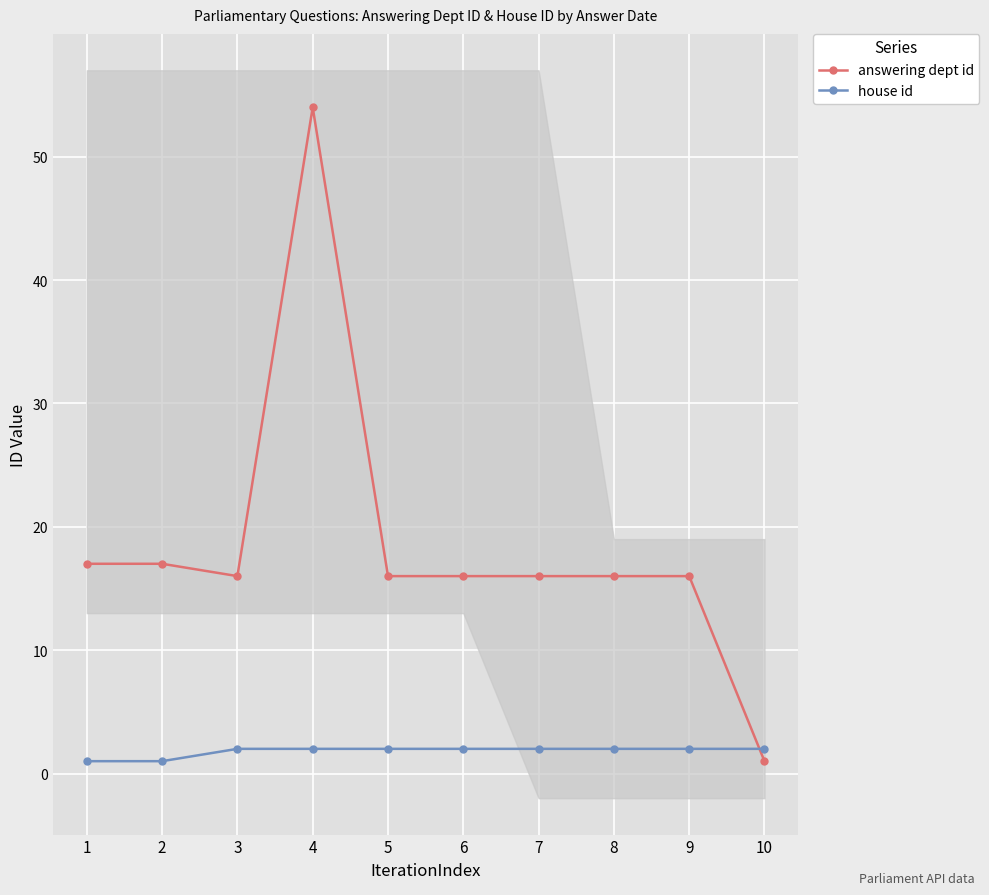

The value of house id at 1 is 0. True or false?

False